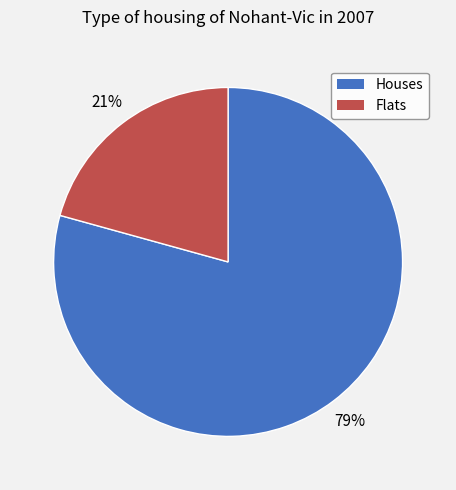

Does any single category account for the majority?

Yes